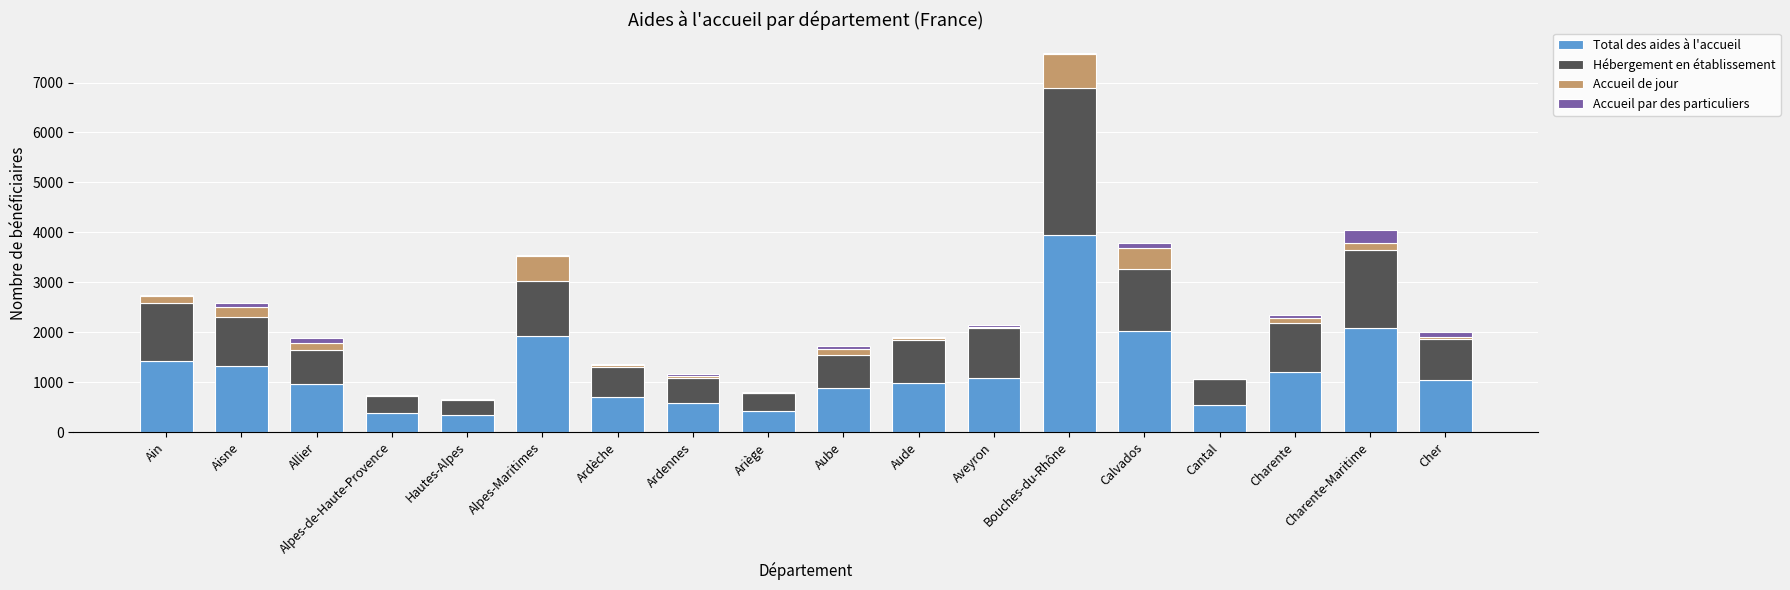

What is the highest value of the Total des aides à l'accueil series?

3944